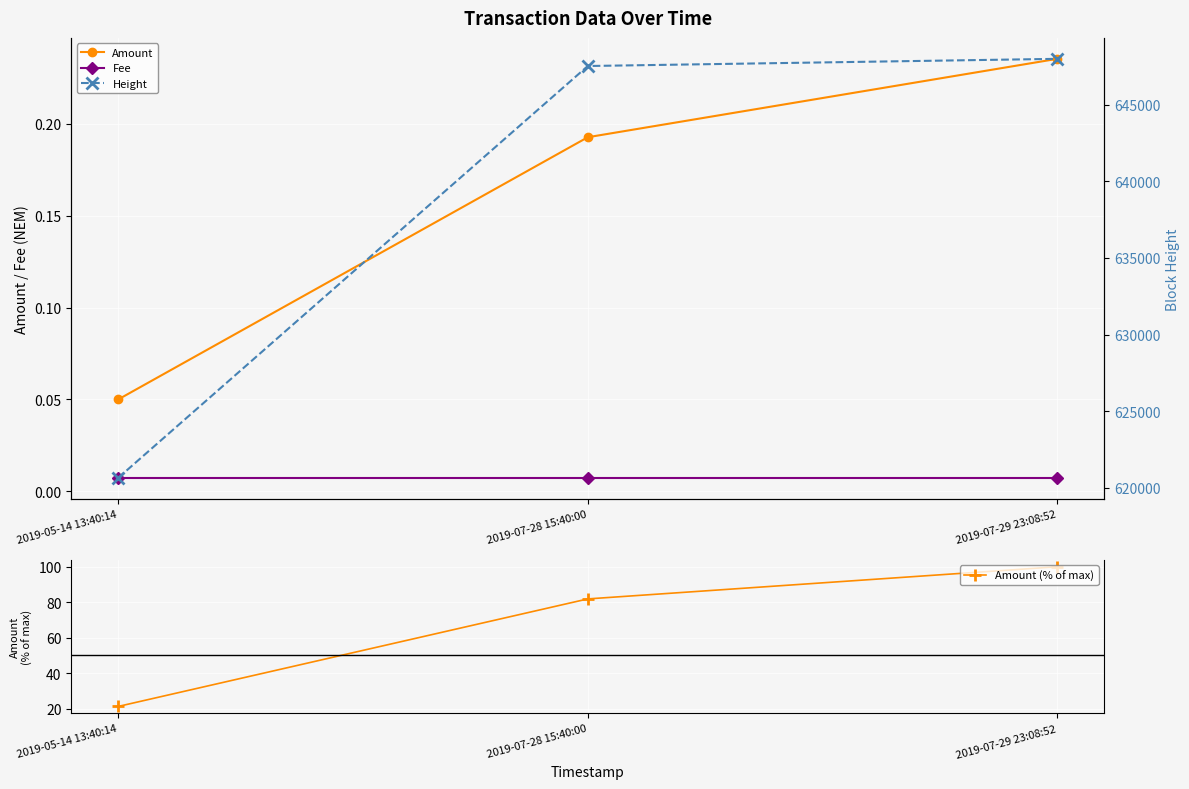

What position from the left is 2019-07-29 23:08:52?

3